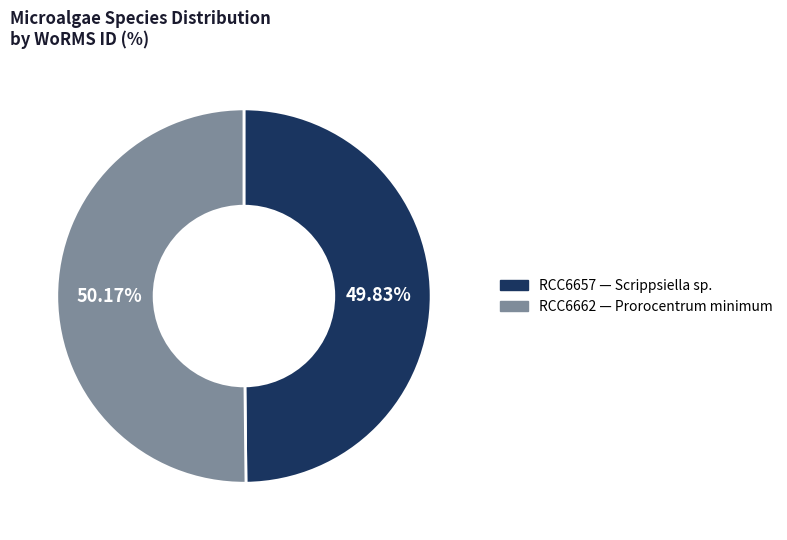

What is the ratio of the value at RCC6662 — Prorocentrum minimum to the value at RCC6657 — Scrippsiella sp.?

1.0